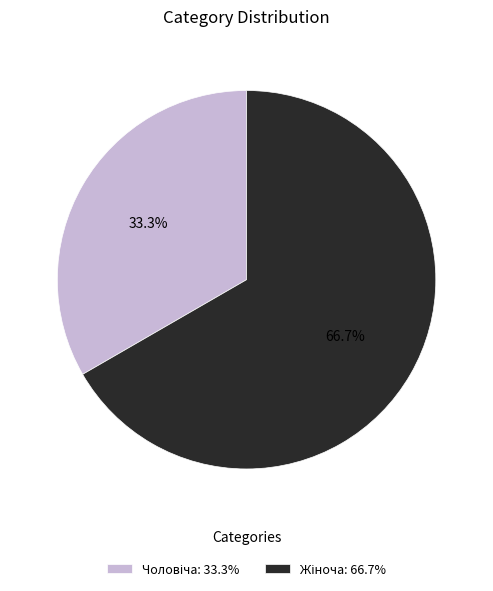

Does any single category account for the majority?

Yes